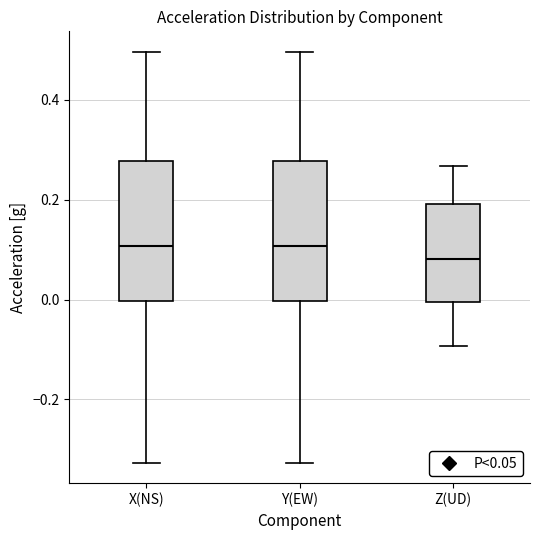

Which box has the lowest median line?

Z(UD)